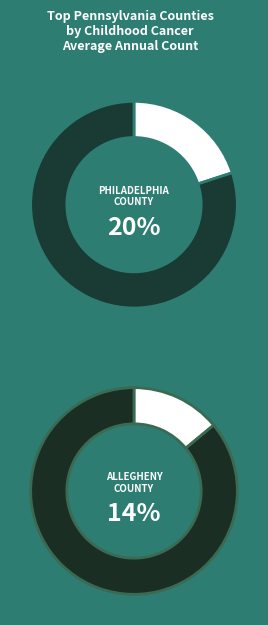

Is there any slice that represents more than half of the pie?

No